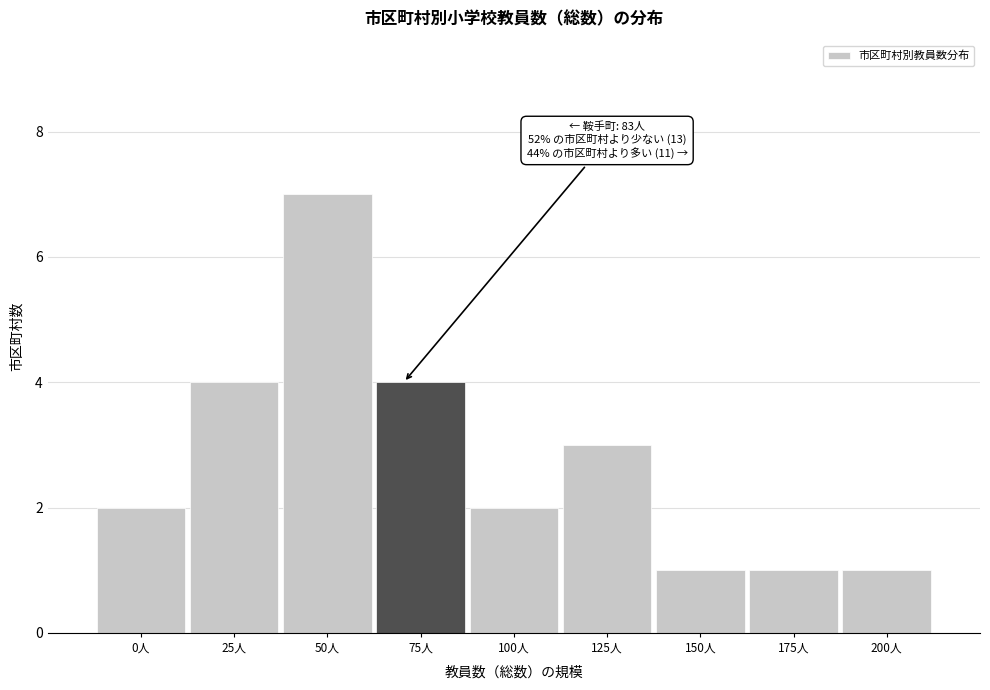

Reading left to right, list all the values displayed in this chart.

0人=2	25人=4	50人=7	75人=4	100人=2	125人=3	150人=1	175人=1	200人=1